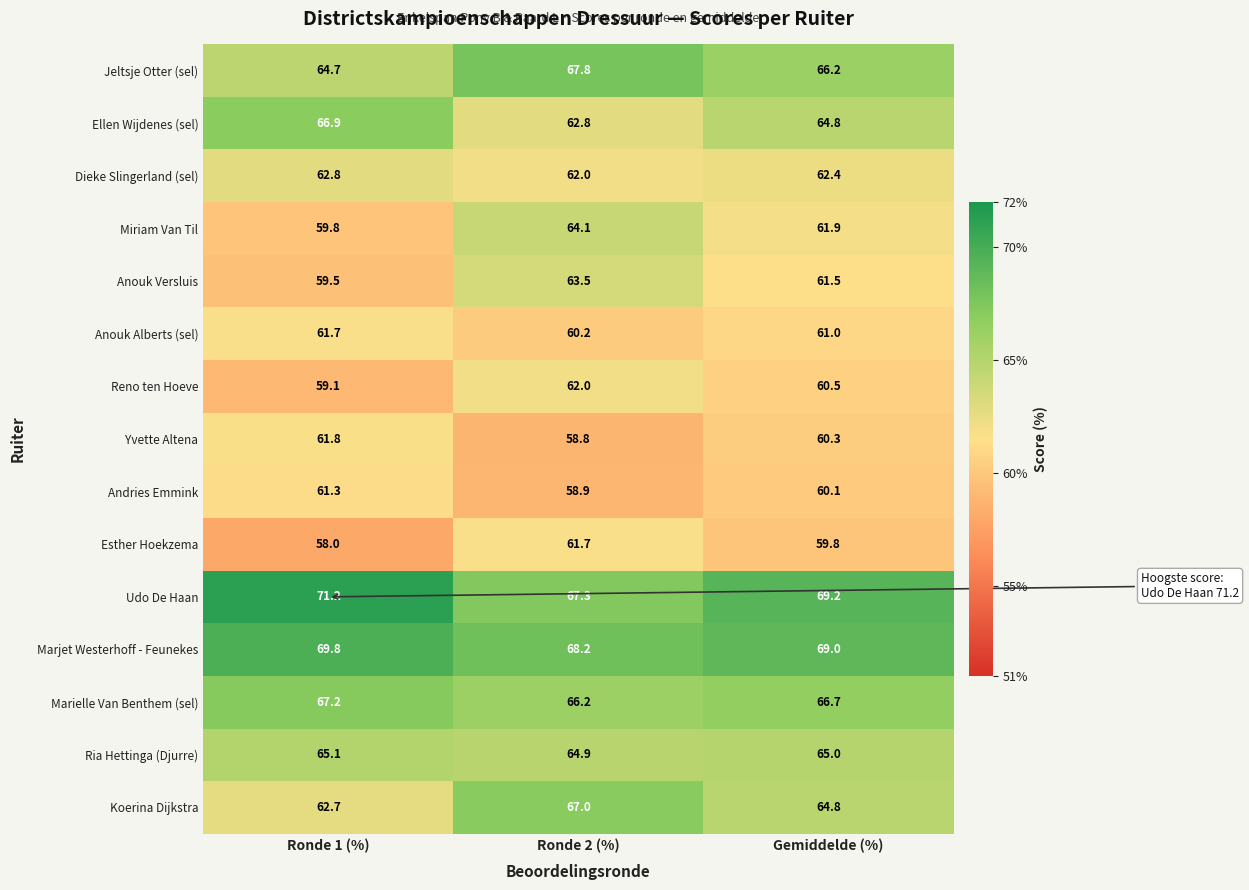

What is the spread (max minus min) of values at Ronde 2 (%)?

9.4